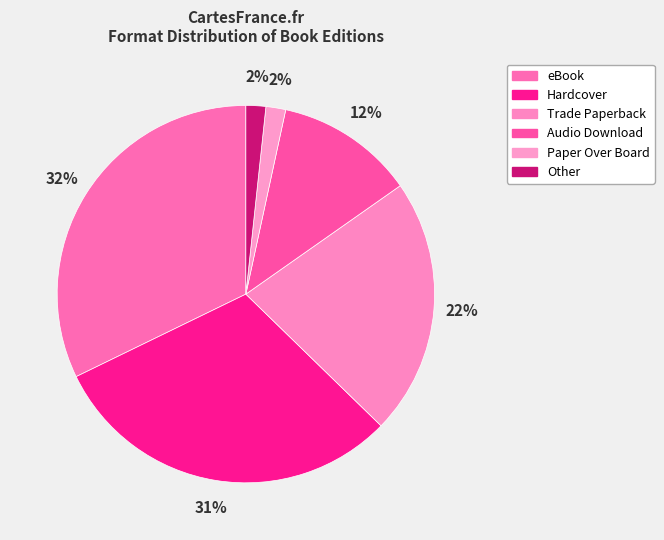

Combined, what portion of the pie is Hardcover and Paper Over Board?

32.2%